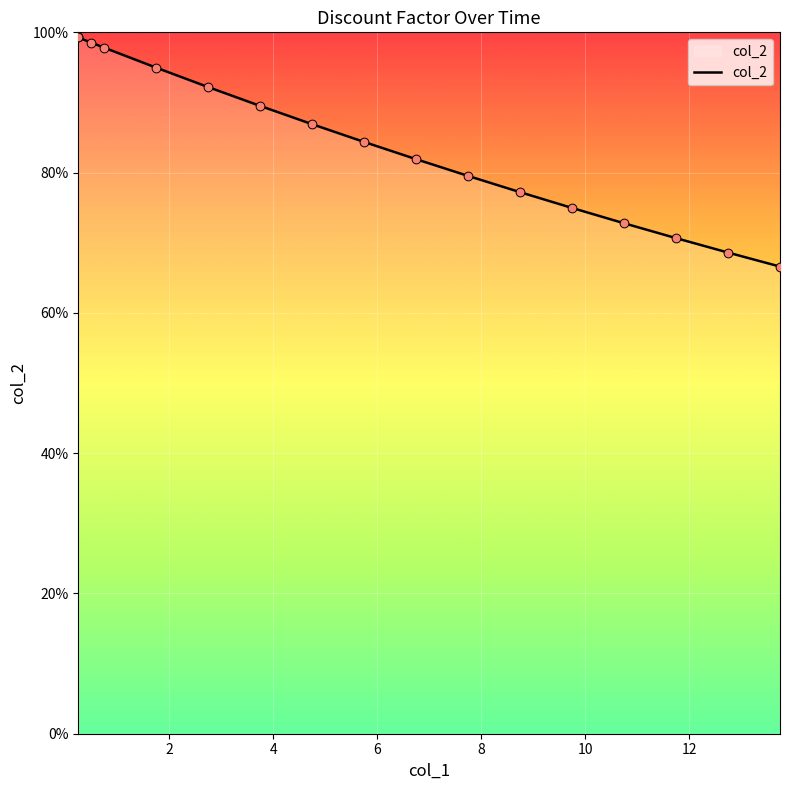

What is the change in value from 2 to 8?

-0.1